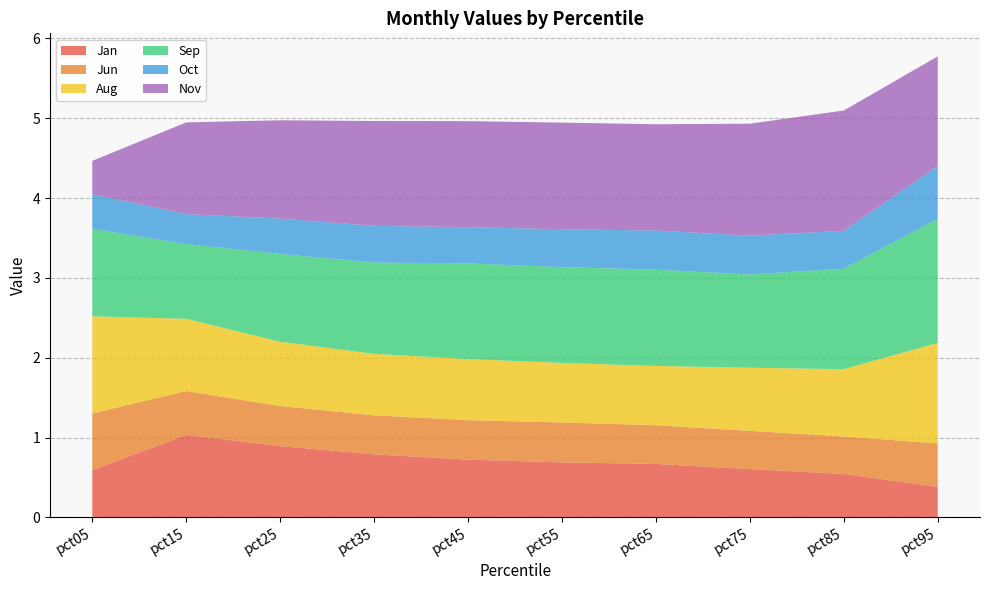

Reading left to right, transcribe all the data shown in this chart.

Jan: 0.6	1.0	0.9	0.8	0.7	0.7	0.7	0.6	0.5	0.4
Jun: 0.7	0.5	0.5	0.5	0.5	0.5	0.5	0.5	0.5	0.5
Aug: 1.2	0.9	0.8	0.8	0.8	0.7	0.7	0.8	0.8	1.3
Sep: 1.1	0.9	1.1	1.1	1.2	1.2	1.2	1.2	1.3	1.6
Oct: 0.4	0.4	0.4	0.5	0.5	0.5	0.5	0.5	0.5	0.7
Nov: 0.4	1.1	1.2	1.3	1.3	1.3	1.3	1.4	1.5	1.4